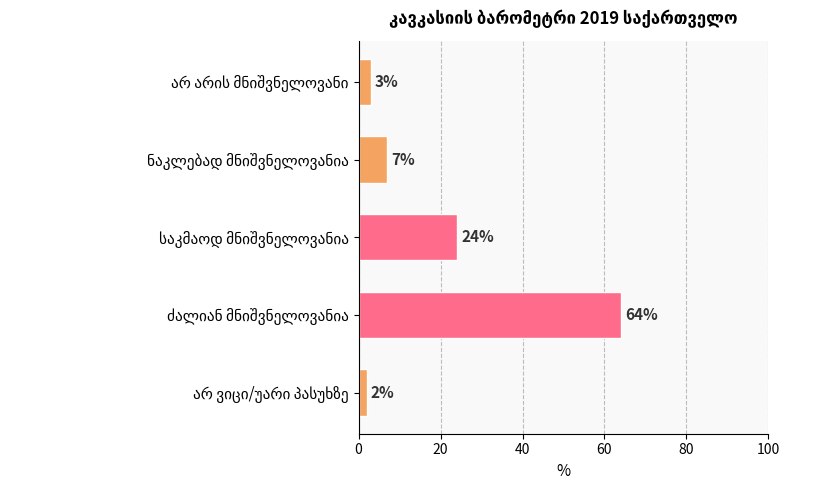

Reading bottom to top, transcribe all the data shown in this chart.

2	64	24	7	3